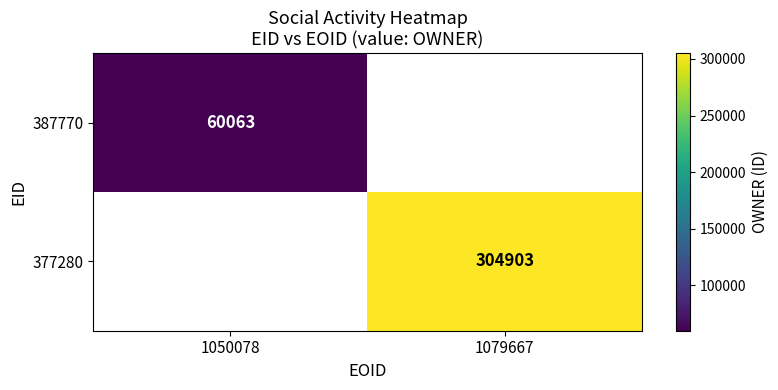

True or false: 377280 has a value of 70336.0 at 1079667.

False